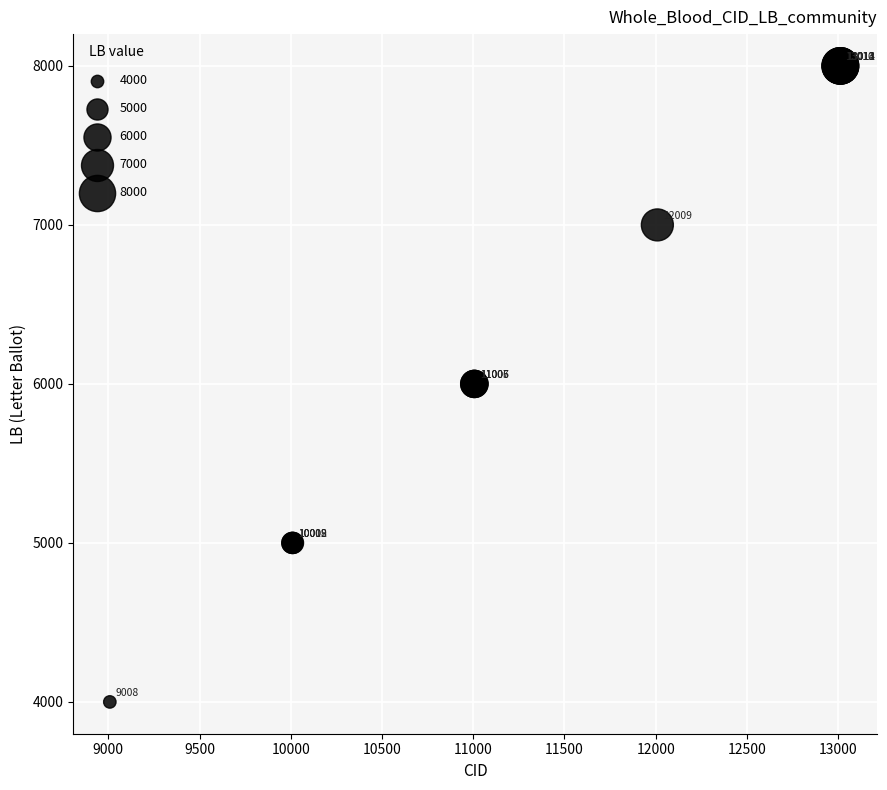

What Y value in the scatter plot is closest to 6000?

6000